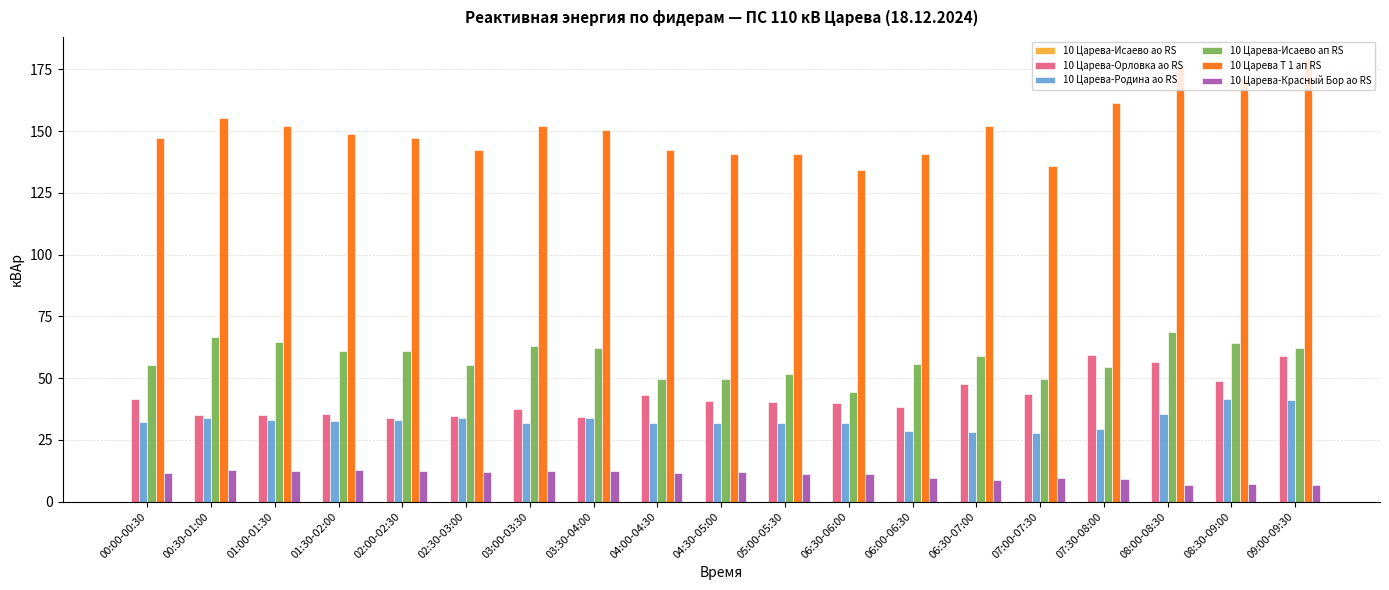

How many data points in 10 Царева Т 1 ап RS are less than 148?

9